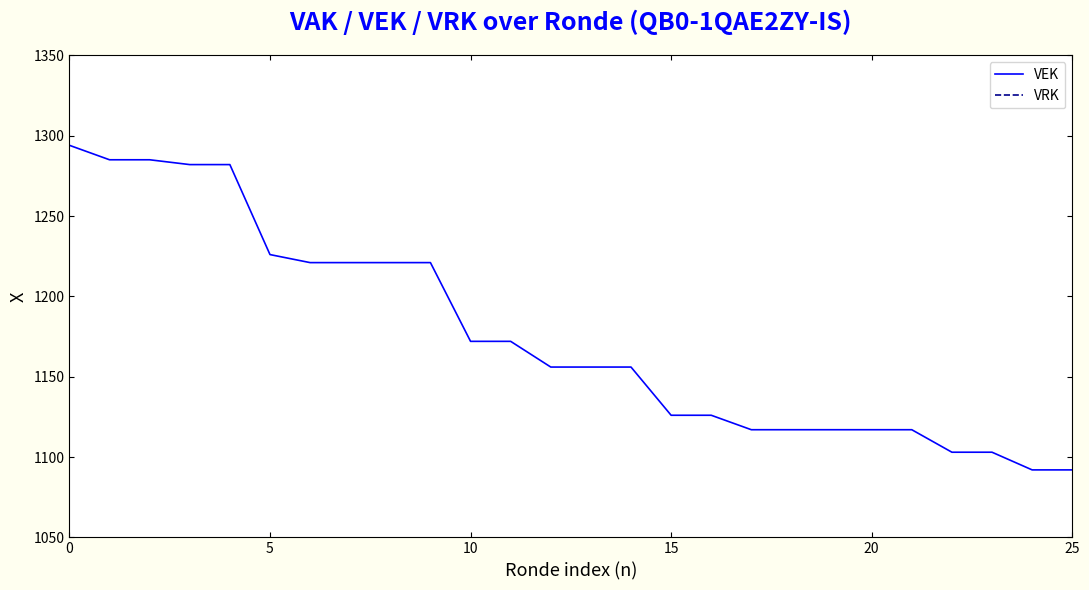

The value of VEK at 18 is 1117. True or false?

True